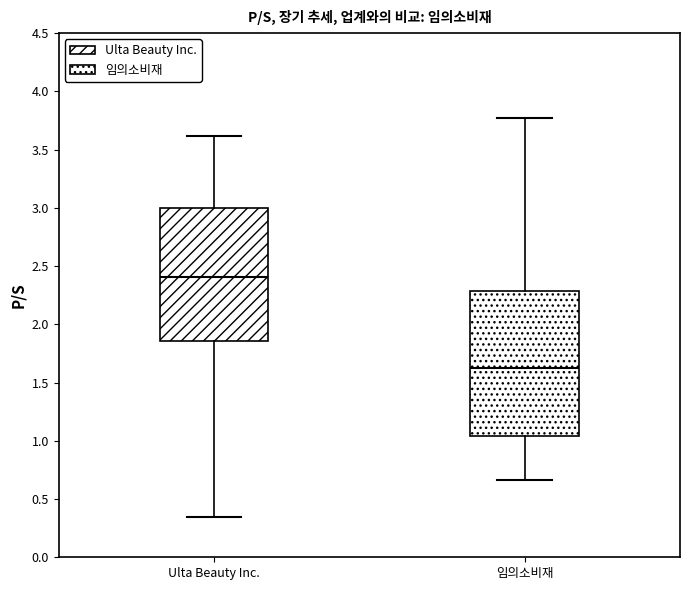

Which box is the tallest, from its lower edge to its upper edge?

임의소비재